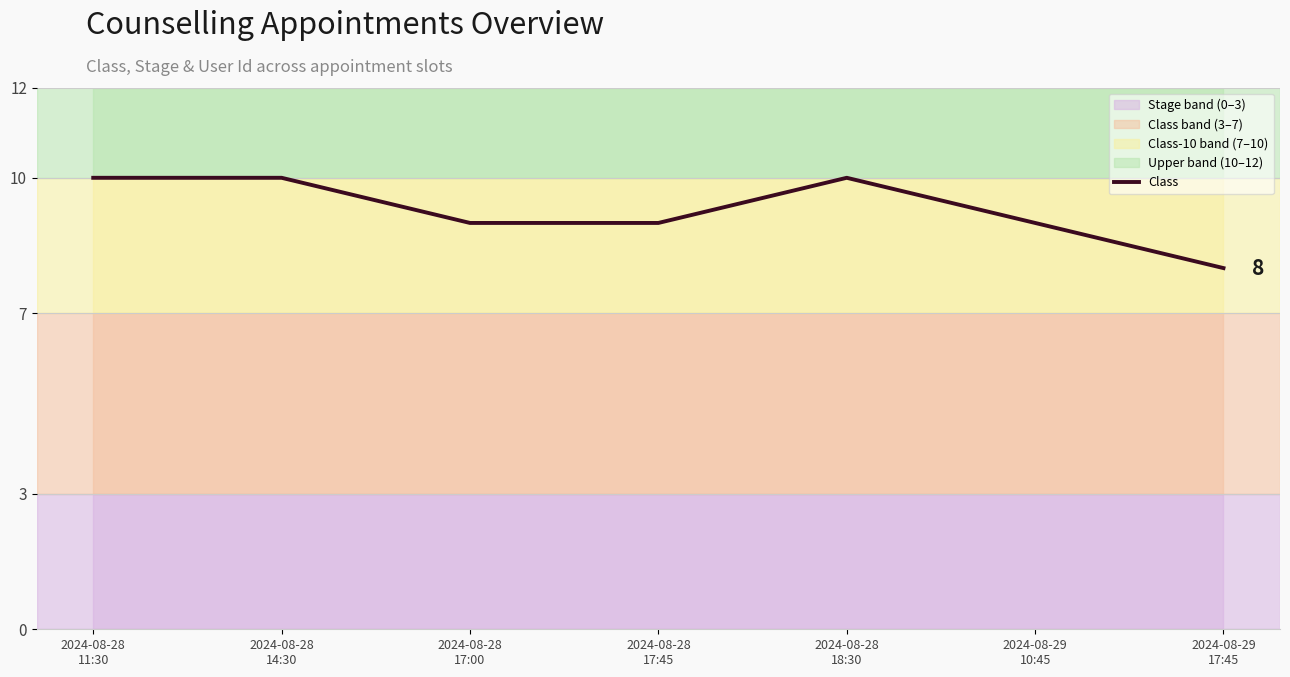

Rank the categories by value from lowest to highest.

2024-08-29
17:45, 2024-08-28
17:00, 2024-08-28
17:45, 2024-08-29
10:45, 2024-08-28
11:30, 2024-08-28
14:30, 2024-08-28
18:30